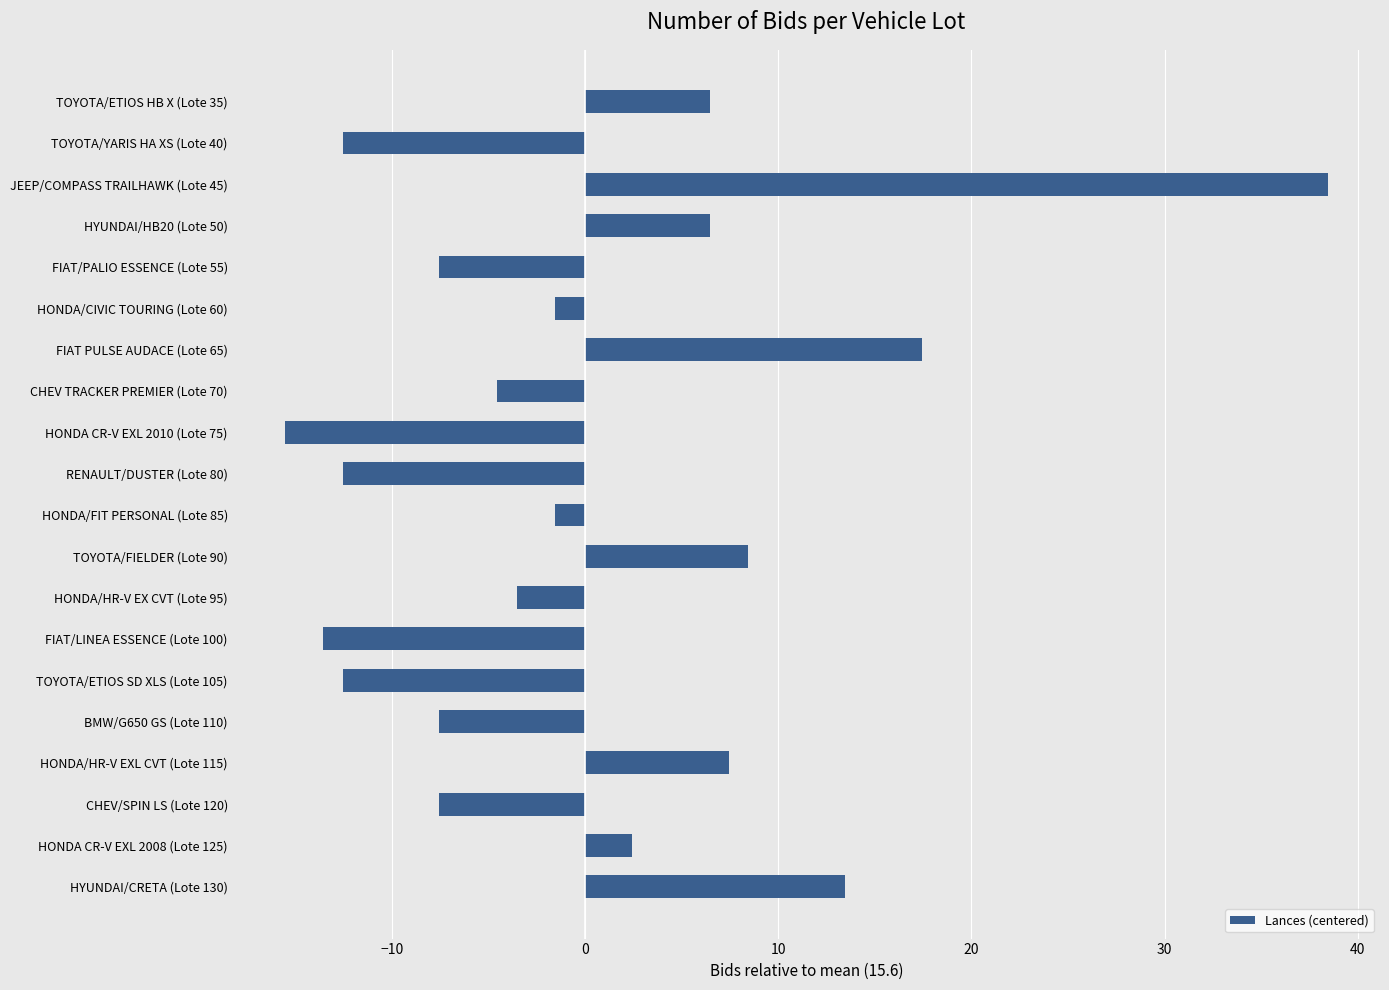

Which label corresponds to the smallest value in the chart?

HONDA CR-V EXL 2010 (Lote 75)